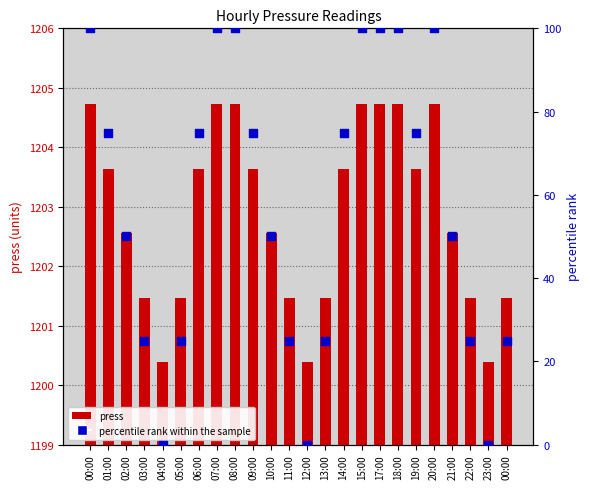

What are all the series names shown in the legend?

press, percentile rank within the sample